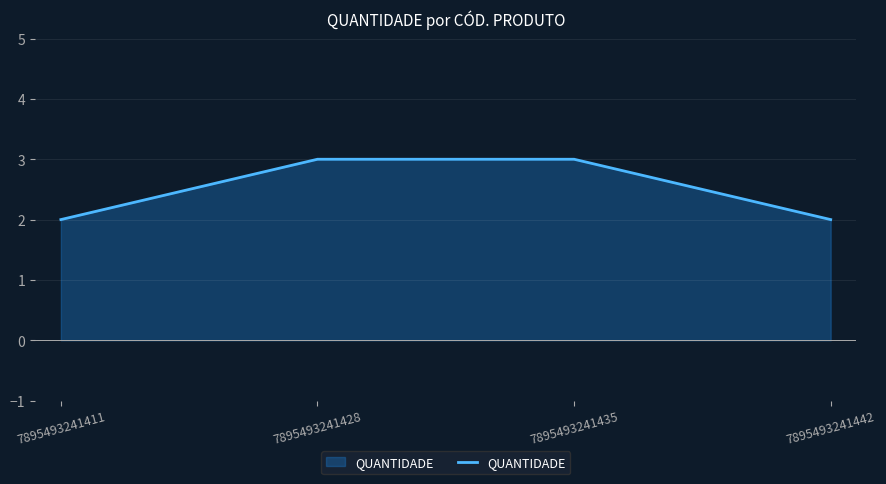

What is the greatest value displayed?

3